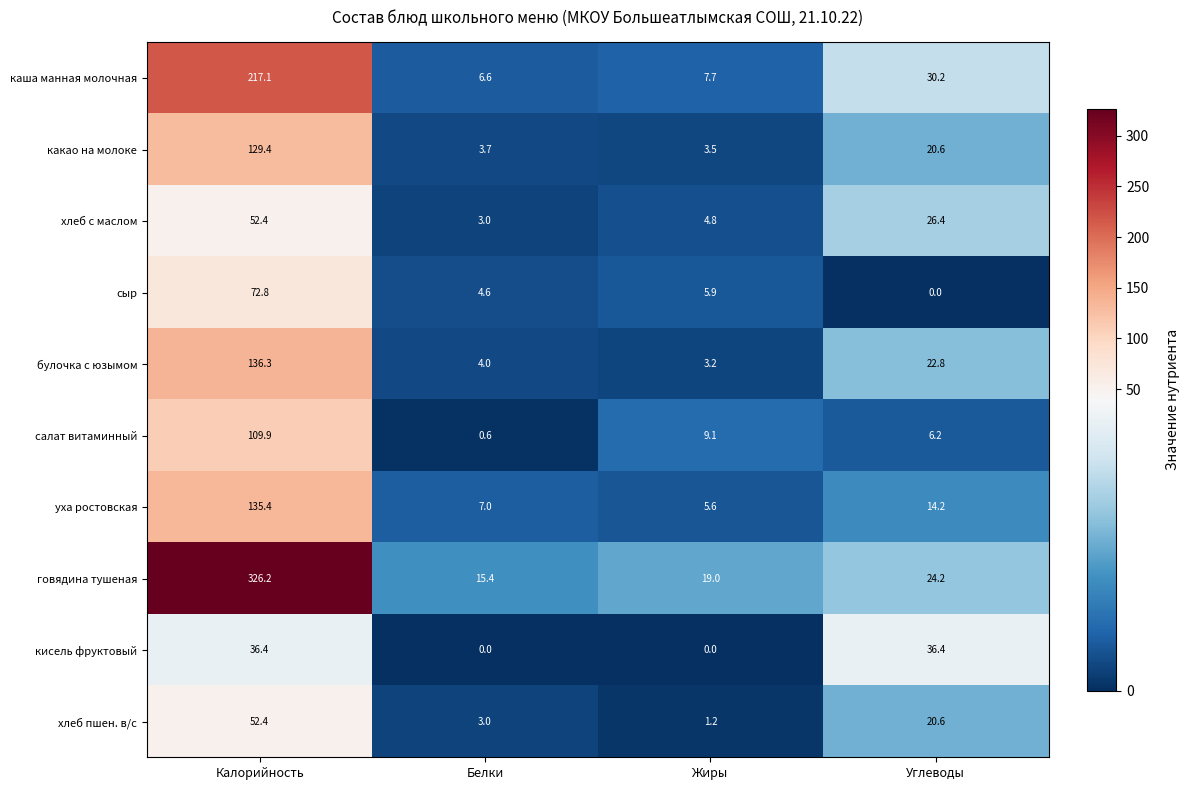

Which series has the largest total across all categories?

говядина тушеная